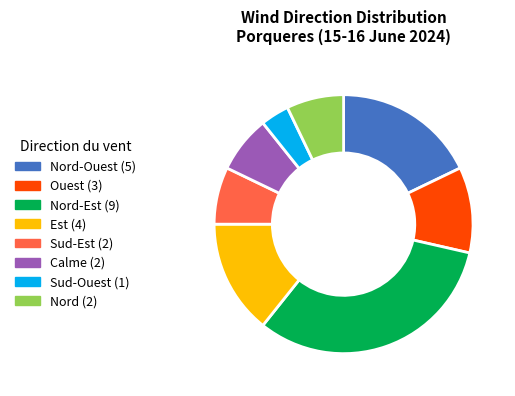

Does any single category account for the majority?

No